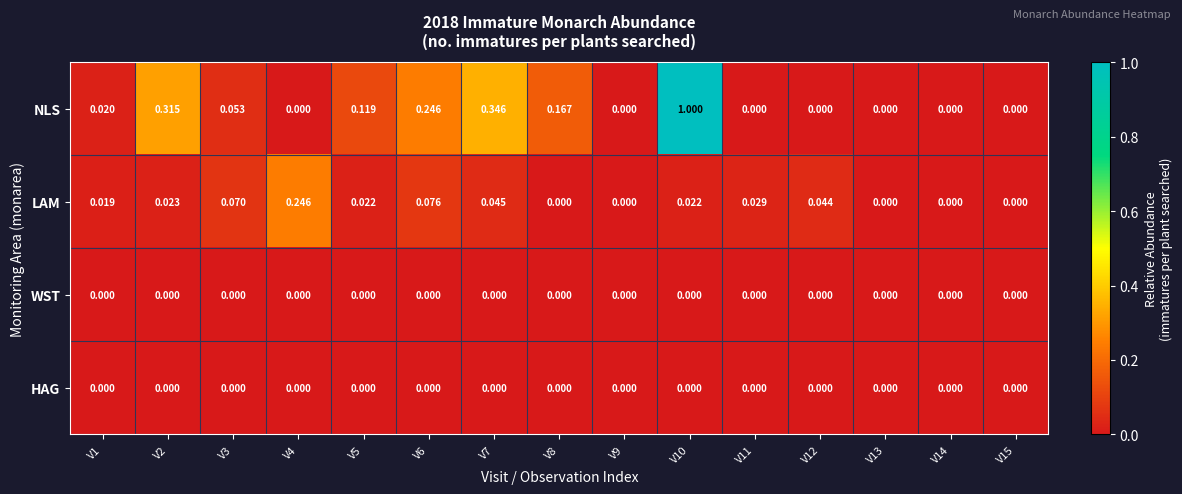

Which series has the widest spread of values?

NLS